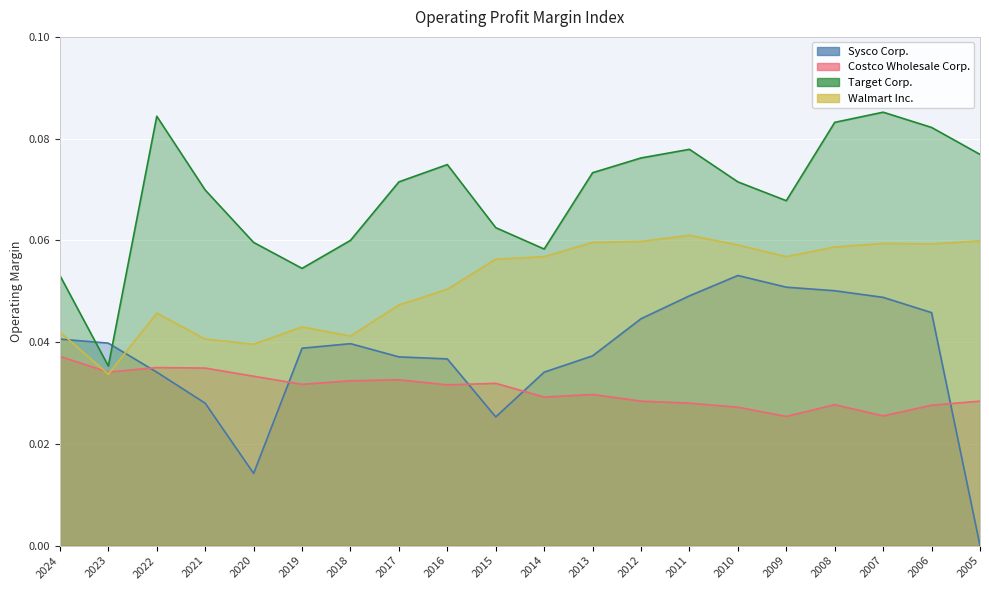

Reading left to right, list all the values displayed in this chart.

Sysco Corp.: 2024=0.0	2023=0.0	2022=0.0	2021=0.0	2020=0.0	2019=0.0	2018=0.0	2017=0.0	2016=0.0	2015=0.0	2014=0.0	2013=0.0	2012=0.0	2011=0.0	2010=0.1	2009=0.1	2008=0.1	2007=0.0	2006=0.0	2005=0.0
Costco Wholesale Corp.: 2024=0.0	2023=0.0	2022=0.0	2021=0.0	2020=0.0	2019=0.0	2018=0.0	2017=0.0	2016=0.0	2015=0.0	2014=0.0	2013=0.0	2012=0.0	2011=0.0	2010=0.0	2009=0.0	2008=0.0	2007=0.0	2006=0.0	2005=0.0
Target Corp.: 2024=0.1	2023=0.0	2022=0.1	2021=0.1	2020=0.1	2019=0.1	2018=0.1	2017=0.1	2016=0.1	2015=0.1	2014=0.1	2013=0.1	2012=0.1	2011=0.1	2010=0.1	2009=0.1	2008=0.1	2007=0.1	2006=0.1	2005=0.1
Walmart Inc.: 2024=0.0	2023=0.0	2022=0.0	2021=0.0	2020=0.0	2019=0.0	2018=0.0	2017=0.0	2016=0.1	2015=0.1	2014=0.1	2013=0.1	2012=0.1	2011=0.1	2010=0.1	2009=0.1	2008=0.1	2007=0.1	2006=0.1	2005=0.1